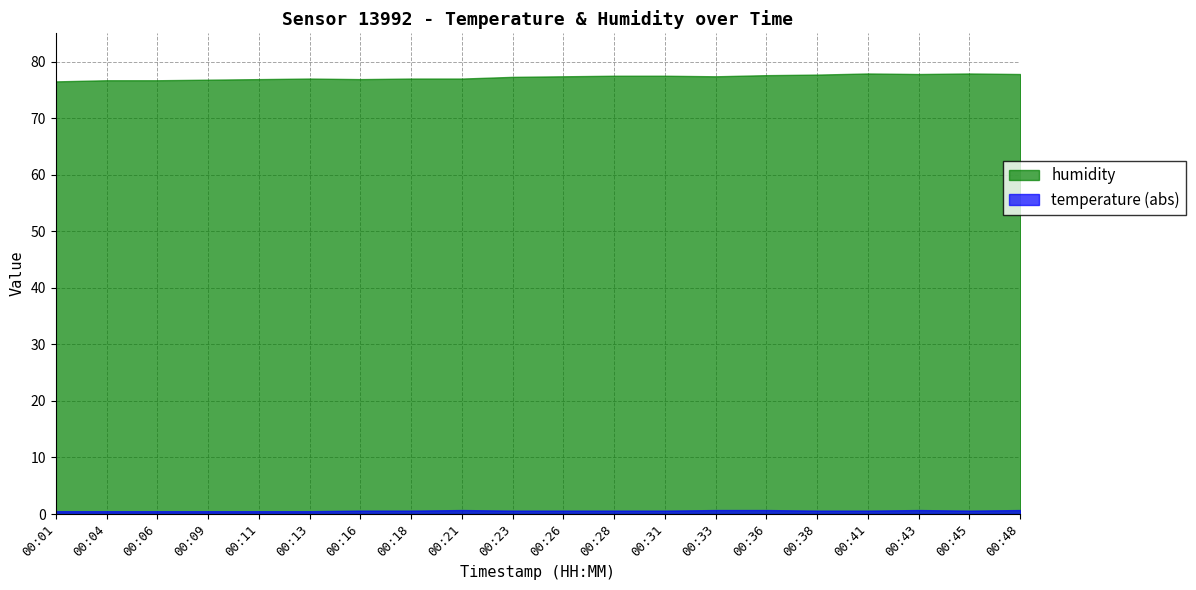

Where does the humidity series first go above 77?

00:23